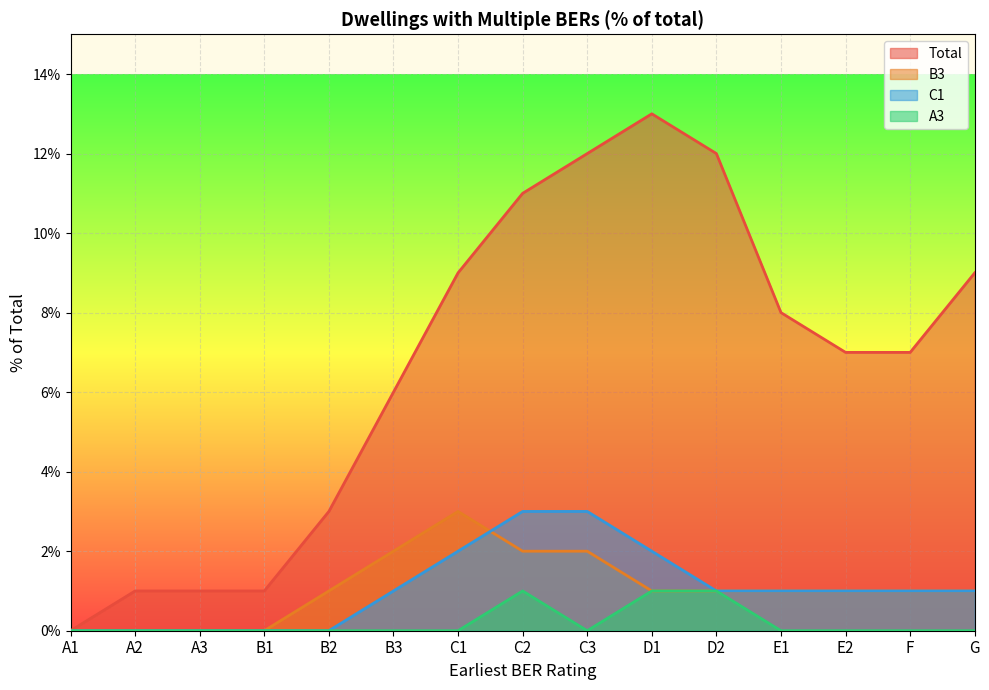

How many C1 values are between 0 and 2?

13